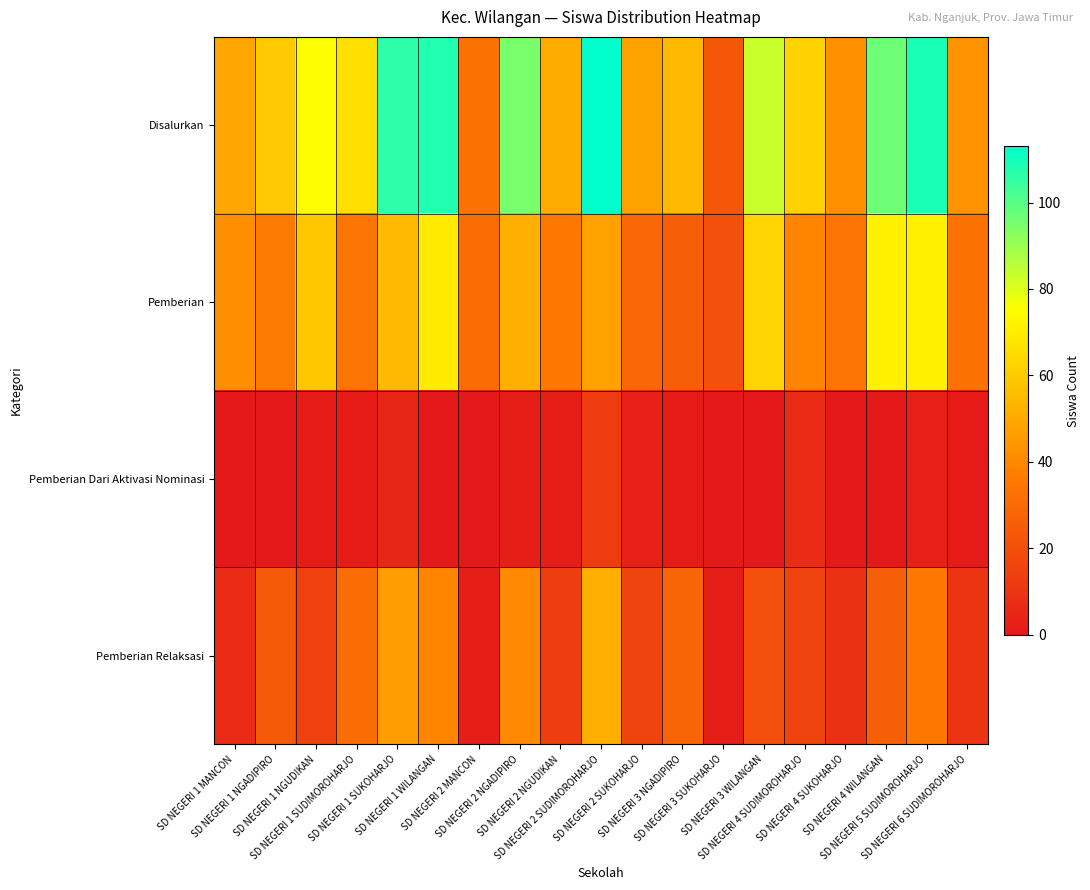

Which category has the lowest value across all series?

SD NEGERI 1 MANCON